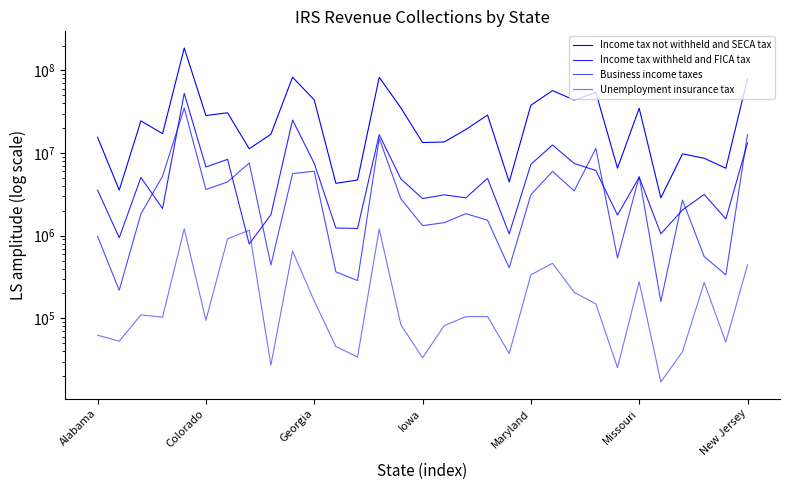

Is this an area chart (filled region under the line)?

No